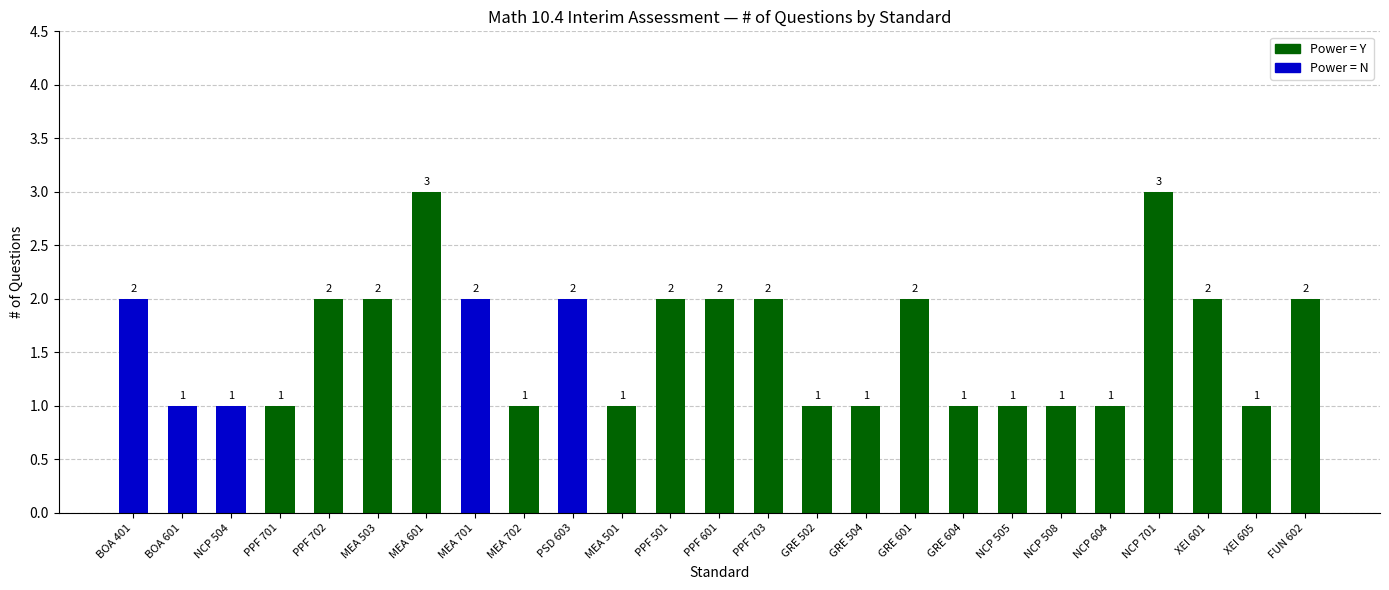

Approximately how many times larger is the value at GRE 502 compared to MEA 601?

0.3